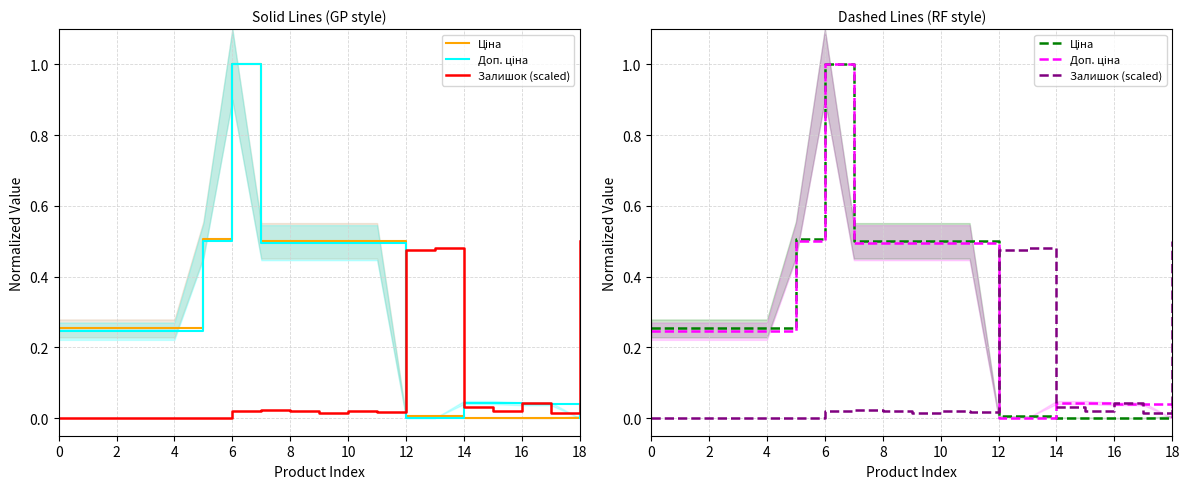

Rank the series at 13 from lowest to highest value.

Доп. ціна, Ціна, Залишок (scaled)